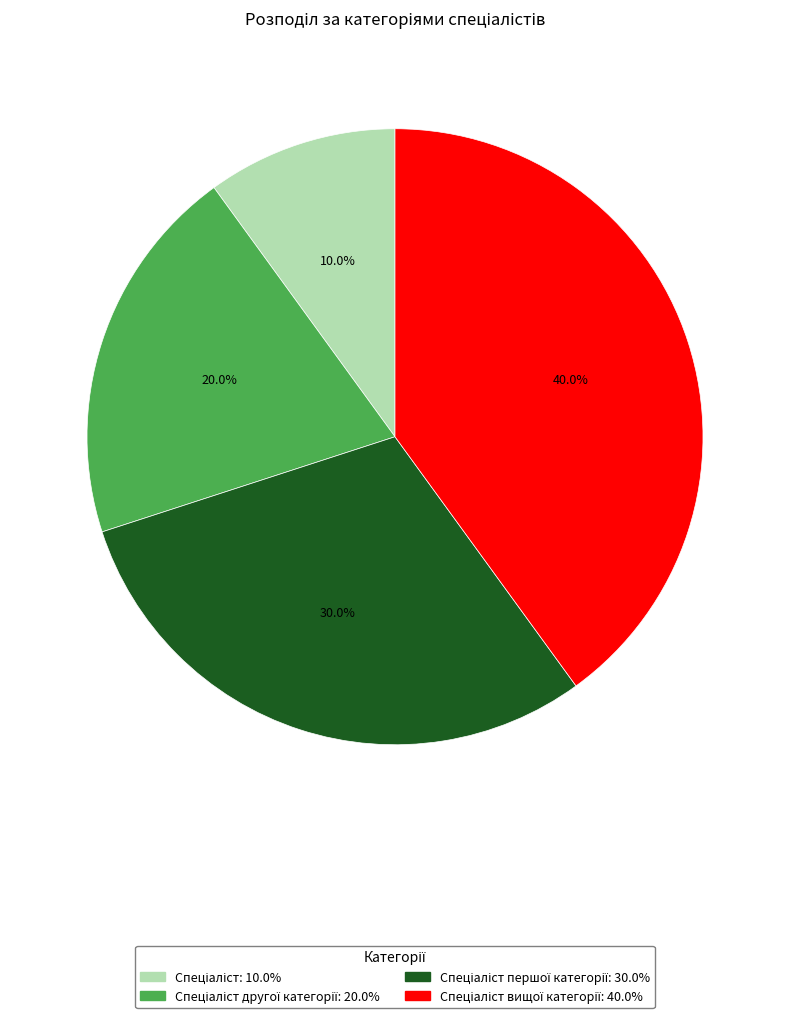

Does any single category account for the majority?

No